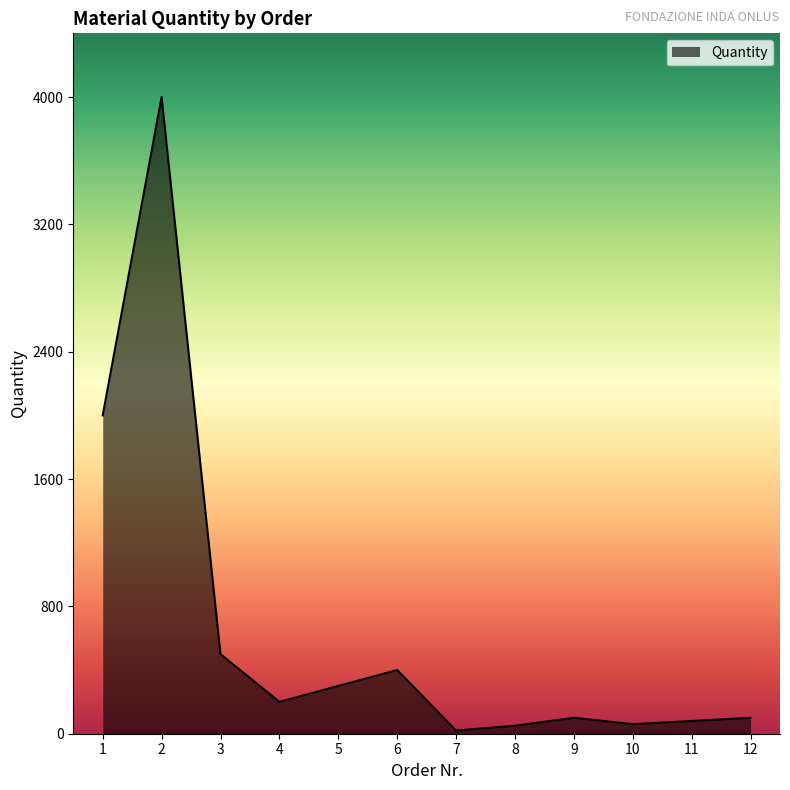

What is the change in value from 4 to 12?

-100